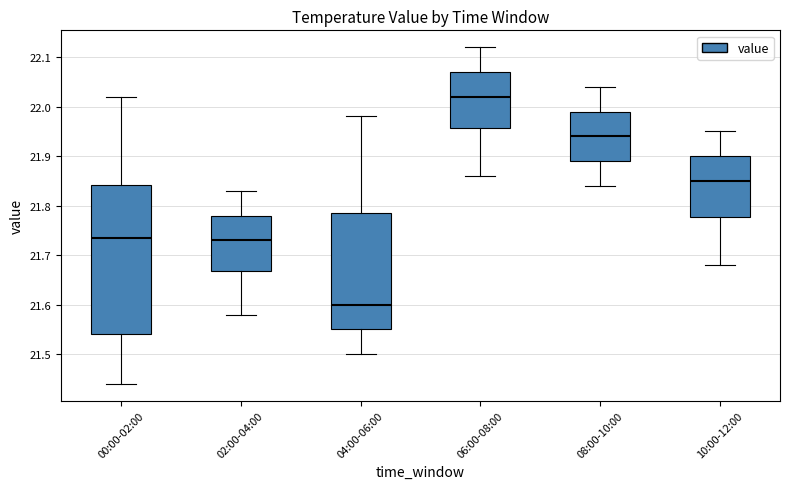

Which box is the tallest, from its lower edge to its upper edge?

00:00-02:00